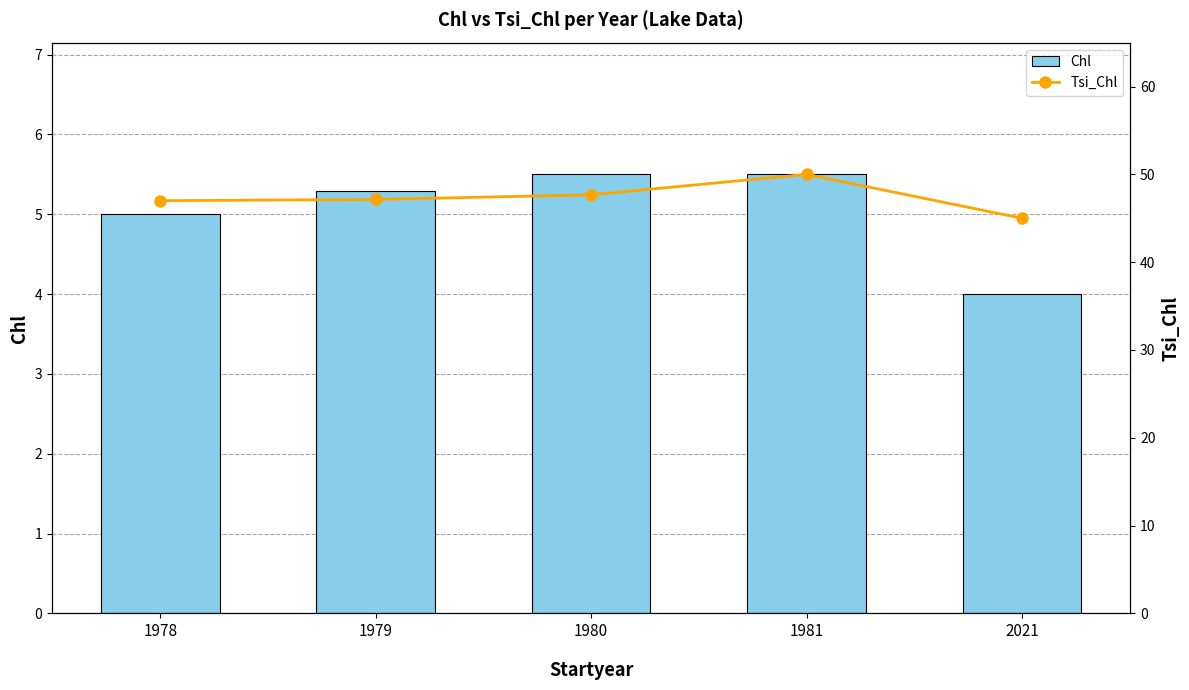

The Tsi_Chl series shows 45.0 at 2021. True or false?

True